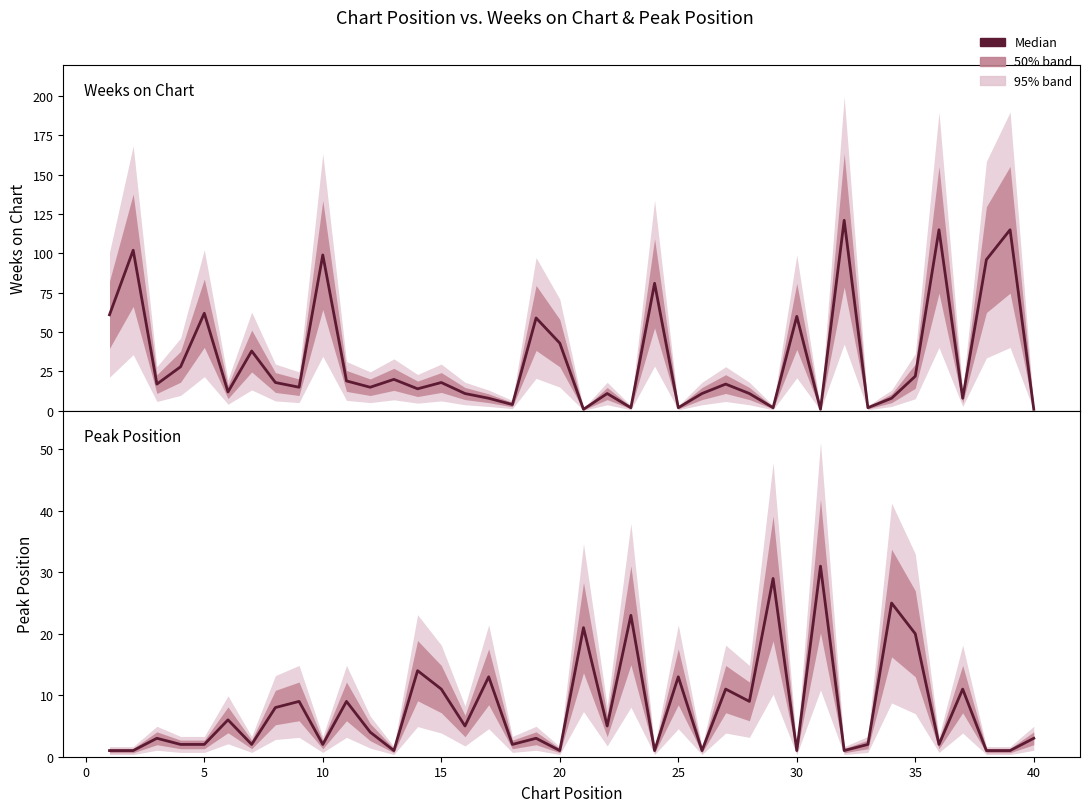

What is the difference between the second highest and minimum values in the Weeks on Chart series?

114